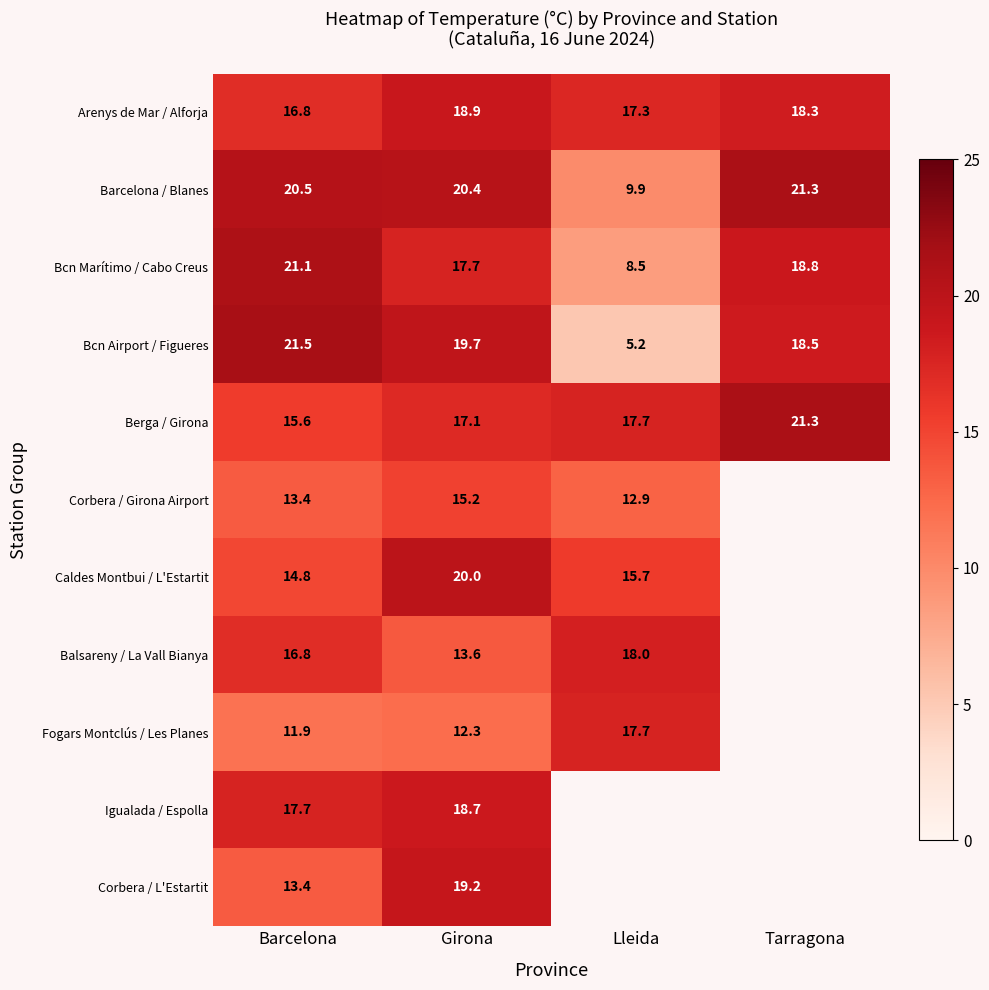

Is it true that Fogars Montclús / Les Planes equals 11.9 at Barcelona?

True